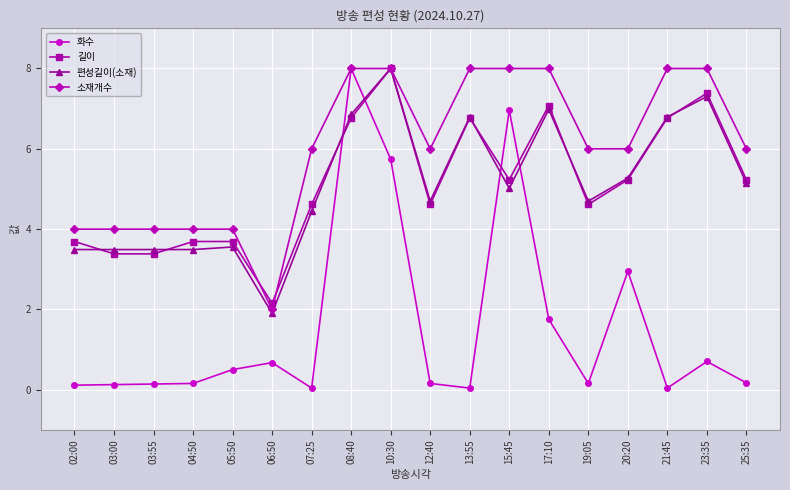

What is the greatest value displayed?

8.0